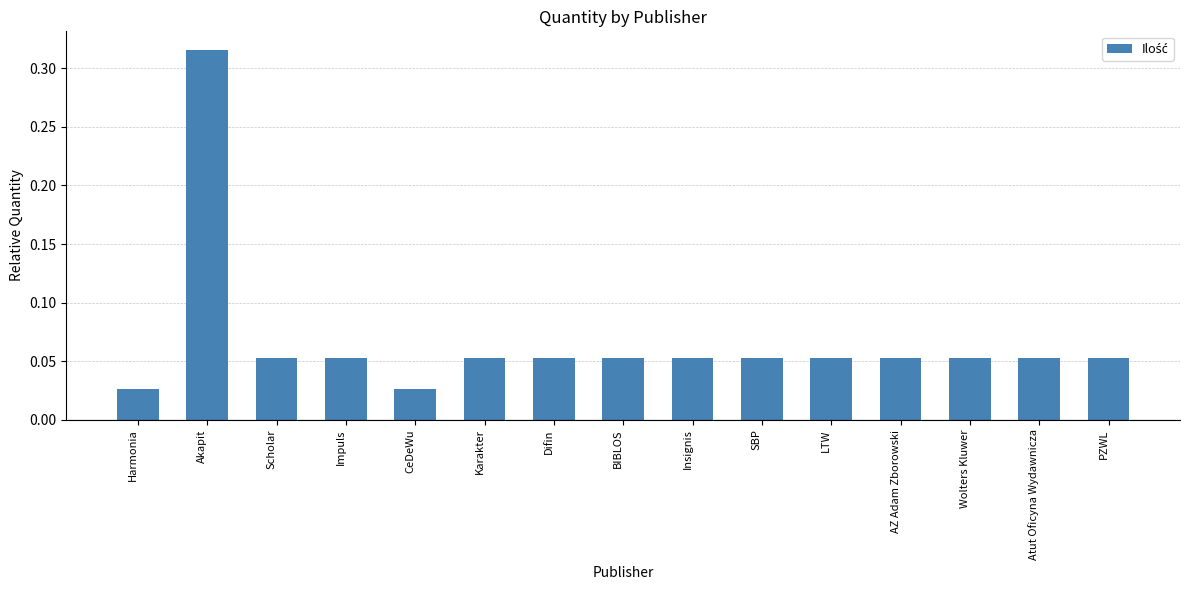

What is the label of the 2nd bar from the left?

Akapit